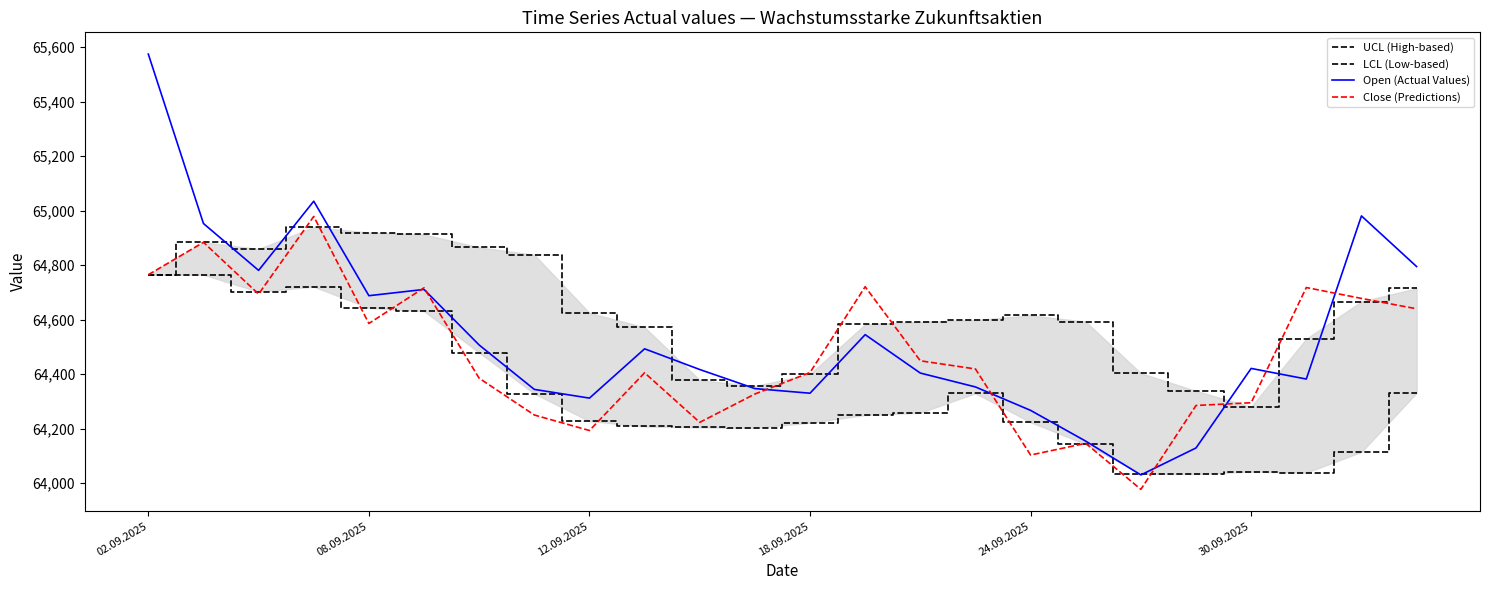

Where is Open (Actual Values) nearest to the value 64802?

23